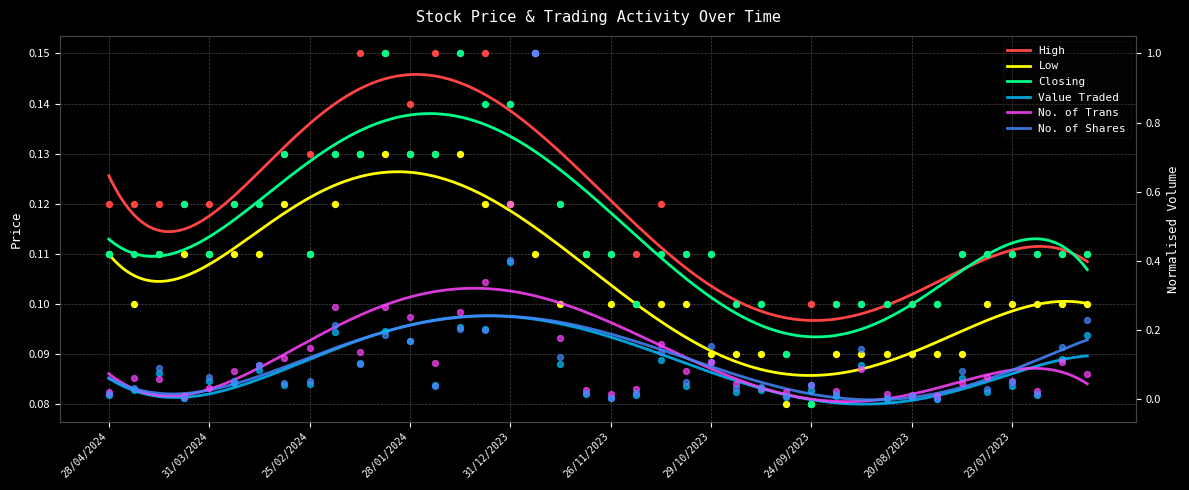

Is the value of High at 19/11/2023 greater than the value of No. of Shares at 08/10/2023?

Yes